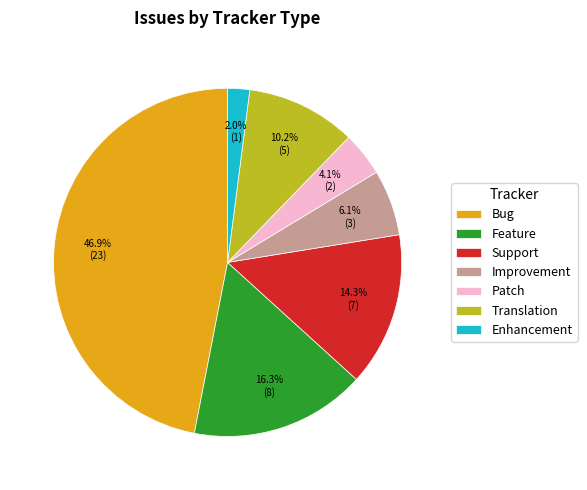

Does any single category account for the majority?

No